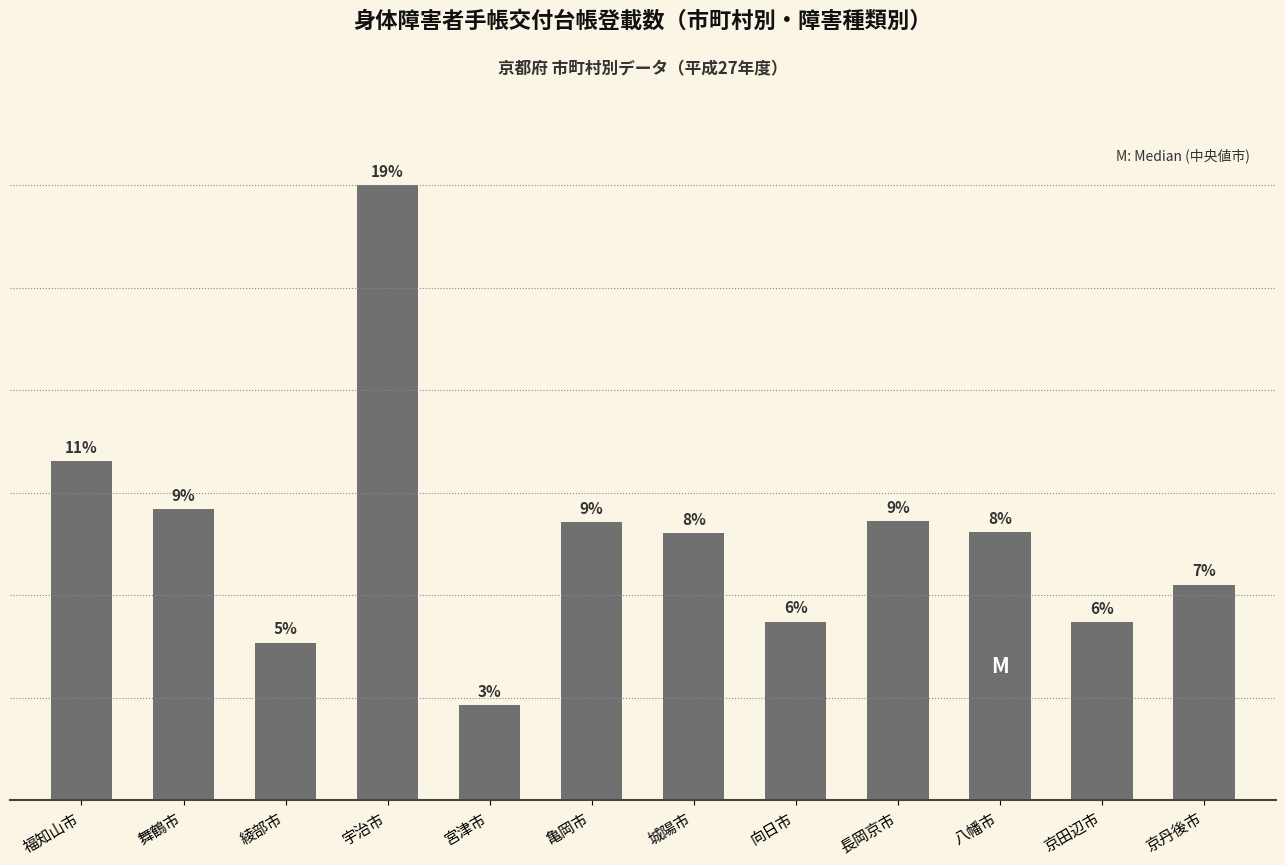

Does the chart contain any negative values?

No